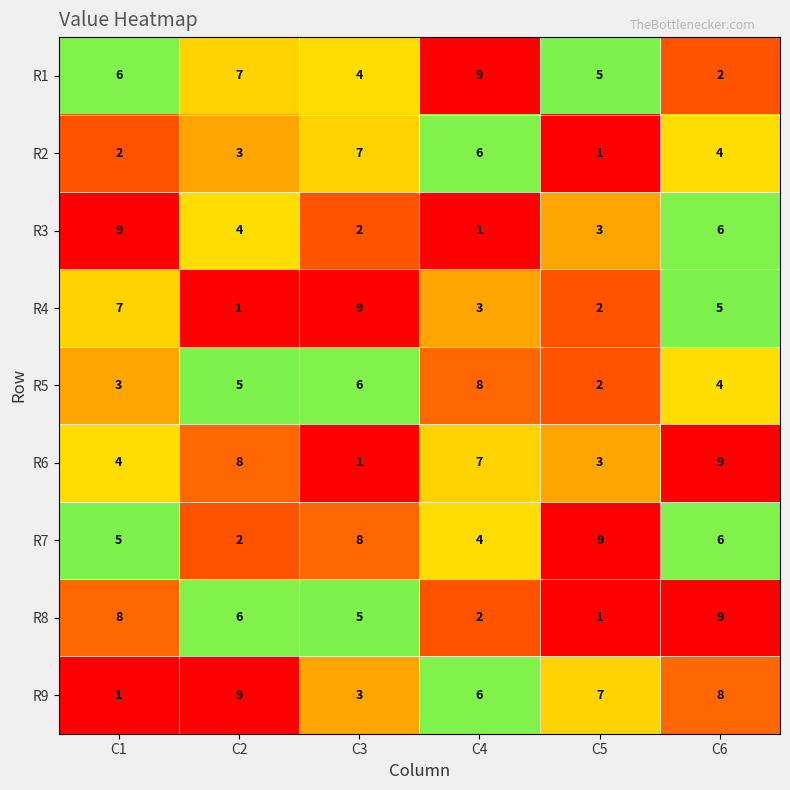

What is the total value across all series at C3?

45